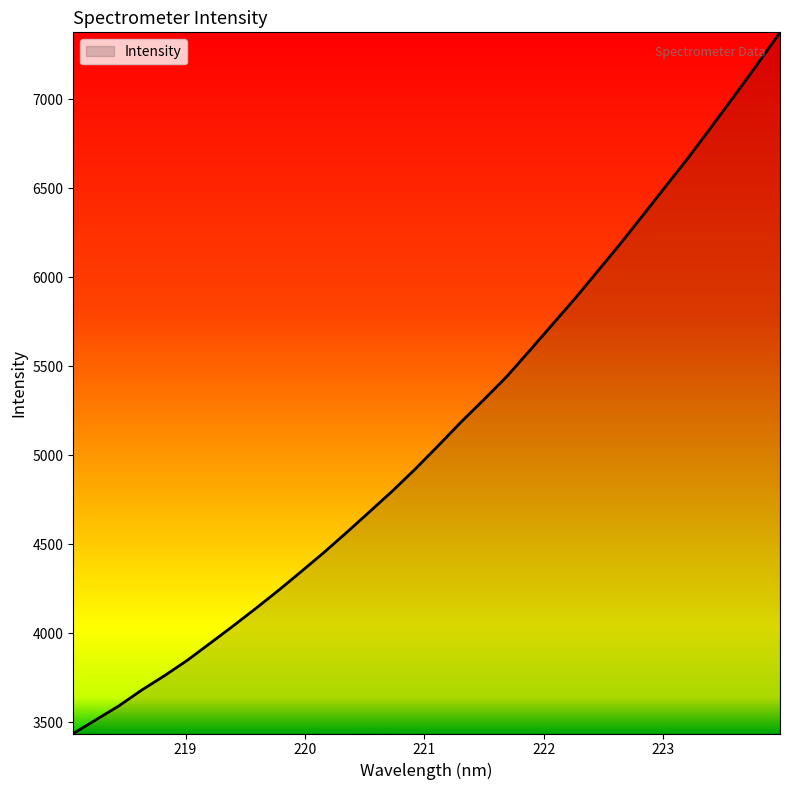

What is the smallest value displayed?

3435.6